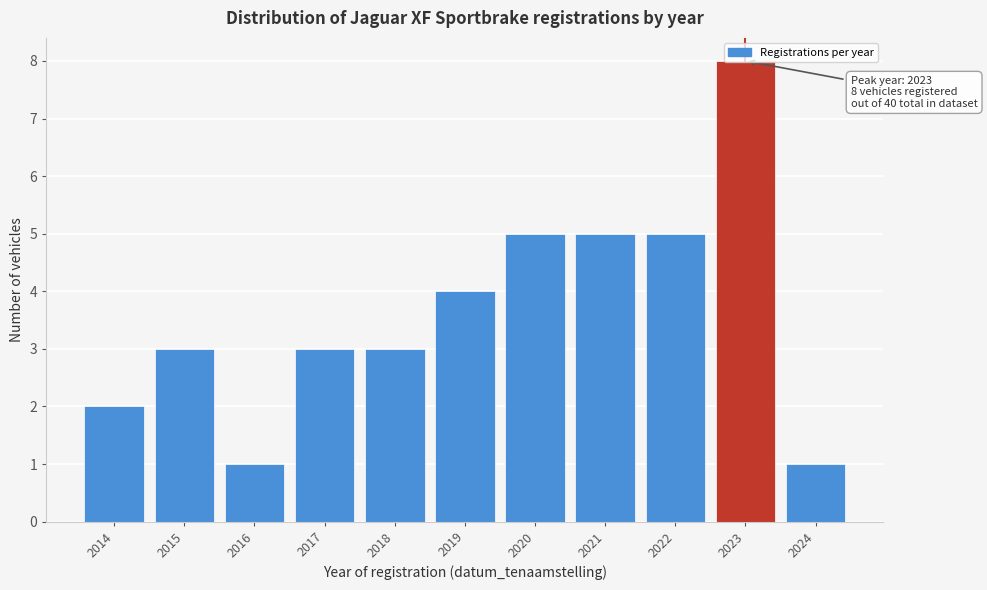

What is the difference between the maximum and minimum values?

7